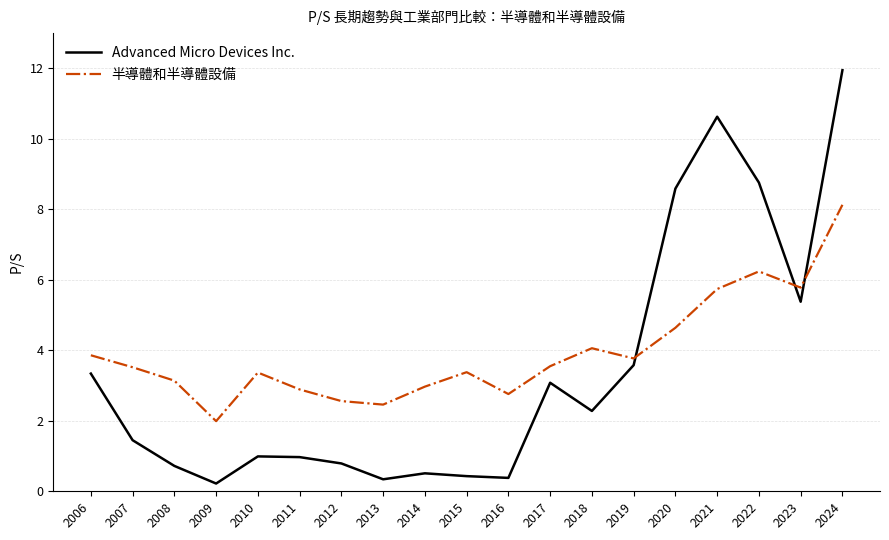

How many interior local peaks does the Advanced Micro Devices Inc. series have?

4